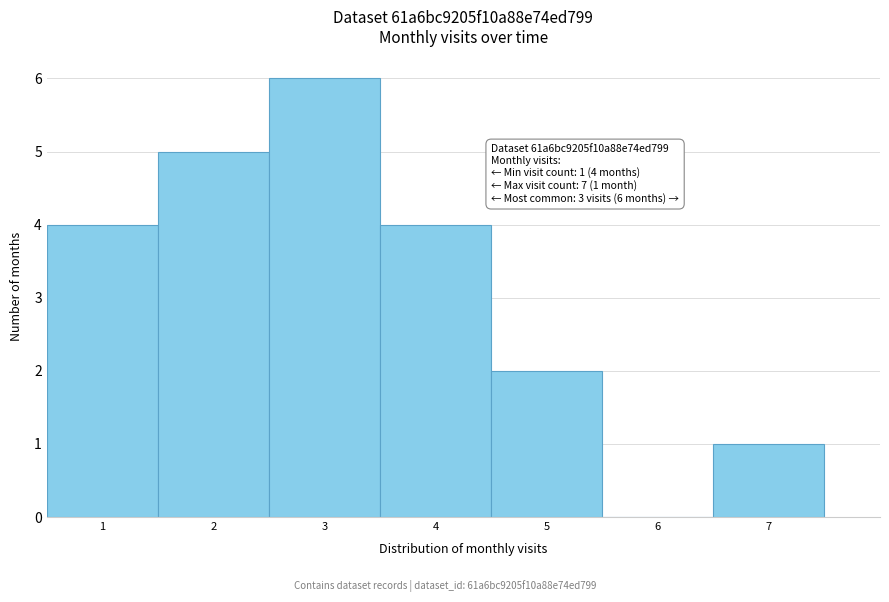

Which range on the x-axis has the tallest bar?

2.5 to 3.5